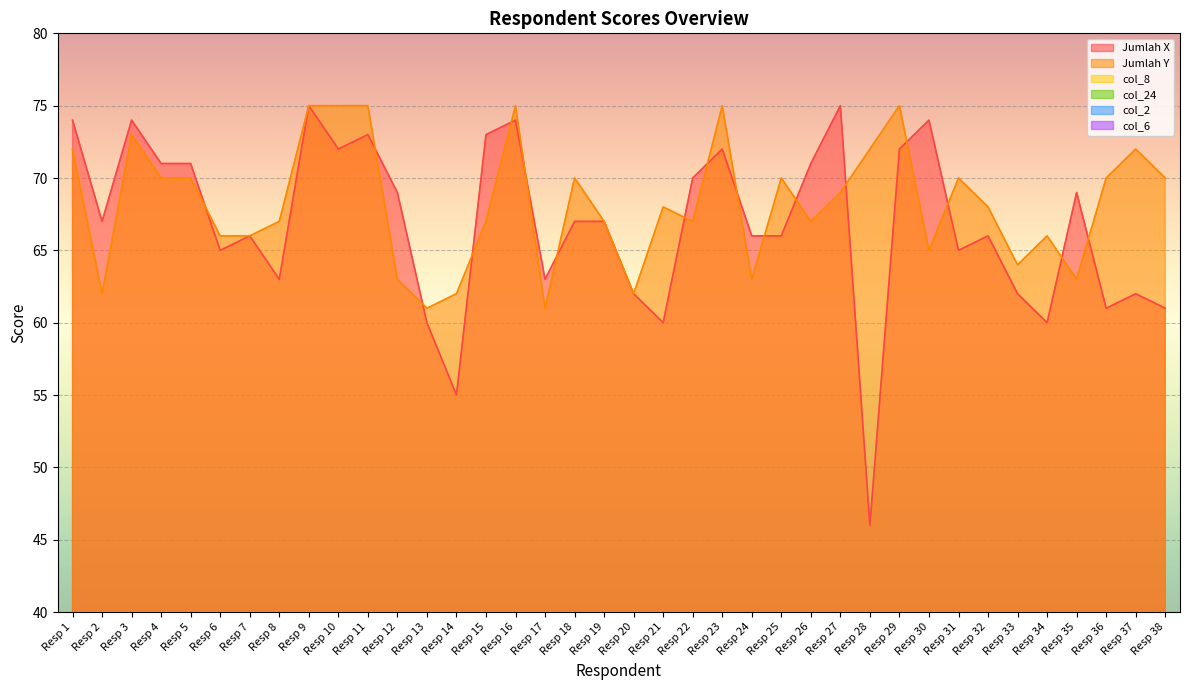

After their last crossing, which series has the higher values: col_2 or col_24?

col_24